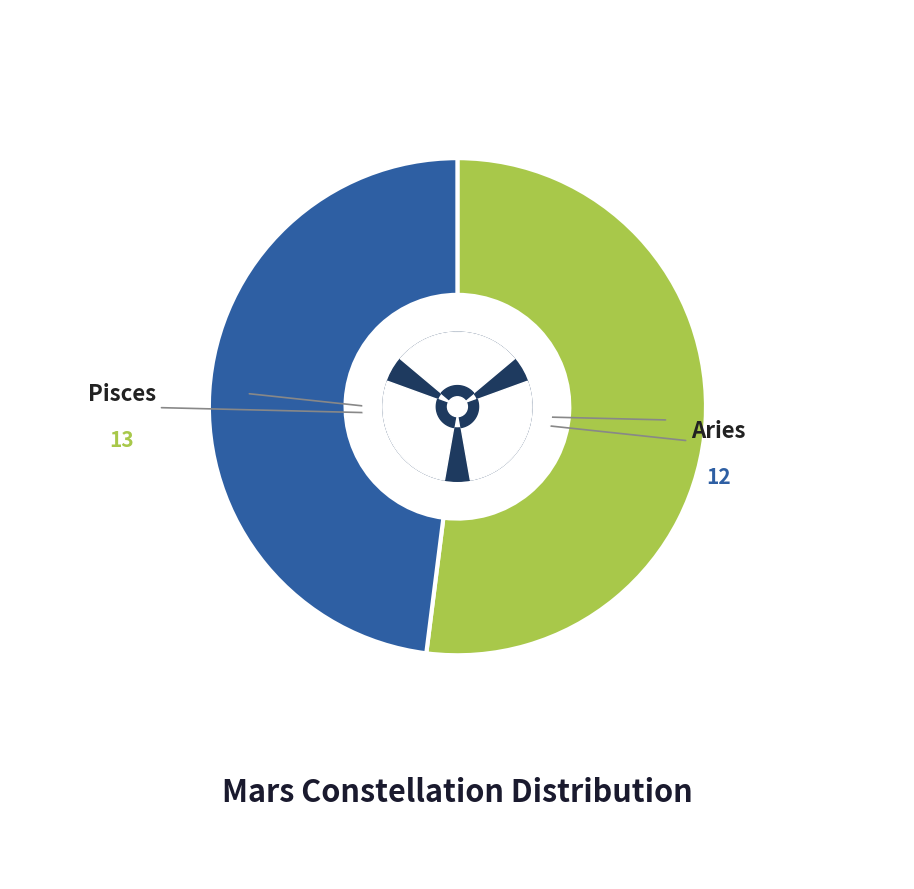

Which has a higher value, Pisces or Aries?

Pisces